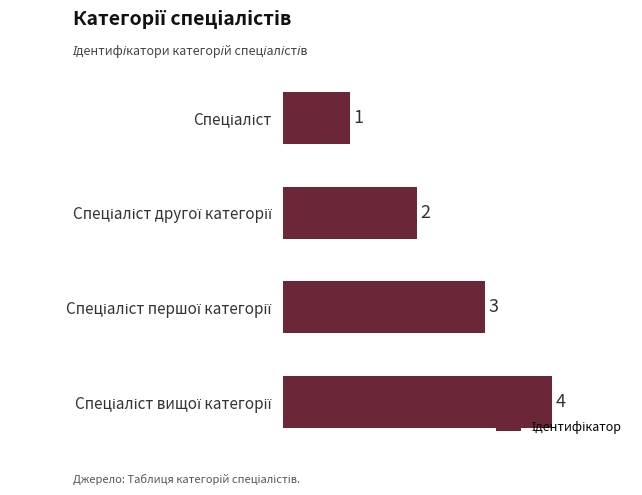

What is the minimum value shown in the chart?

1